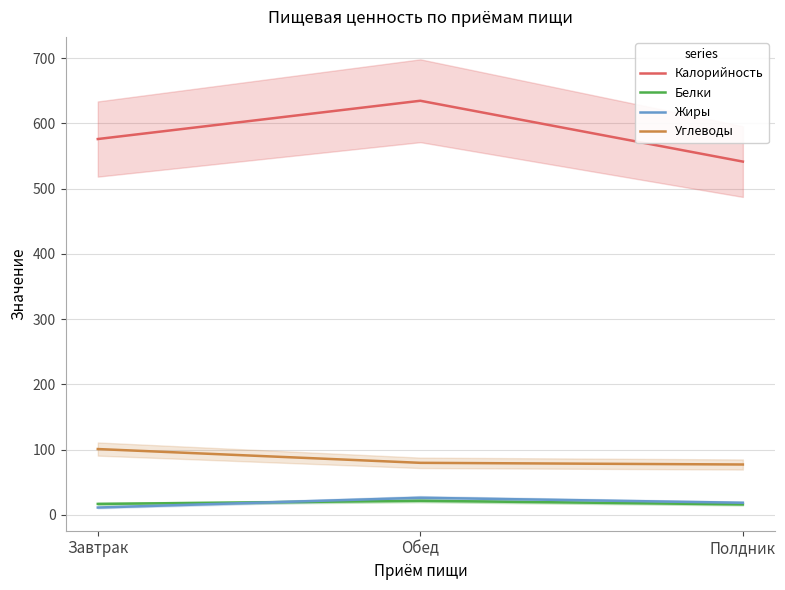

How many values in the Калорийность series are below 576?

1